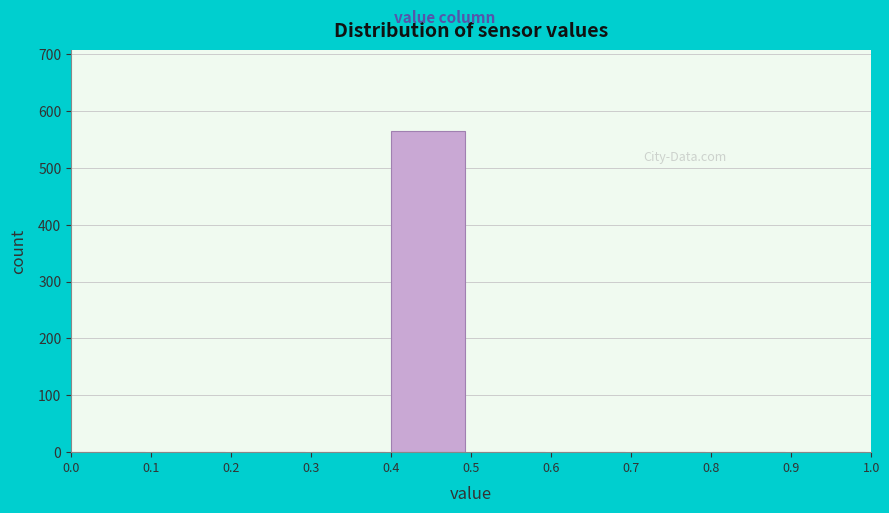

Which range on the x-axis has the tallest bar?

0.4 to 0.5